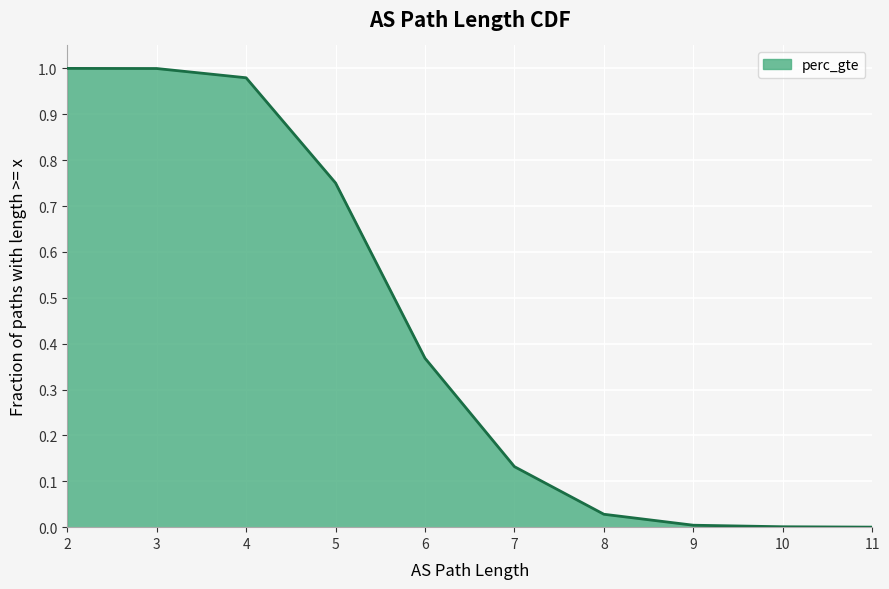

True or false: the data shows 1.0 at 2.

True